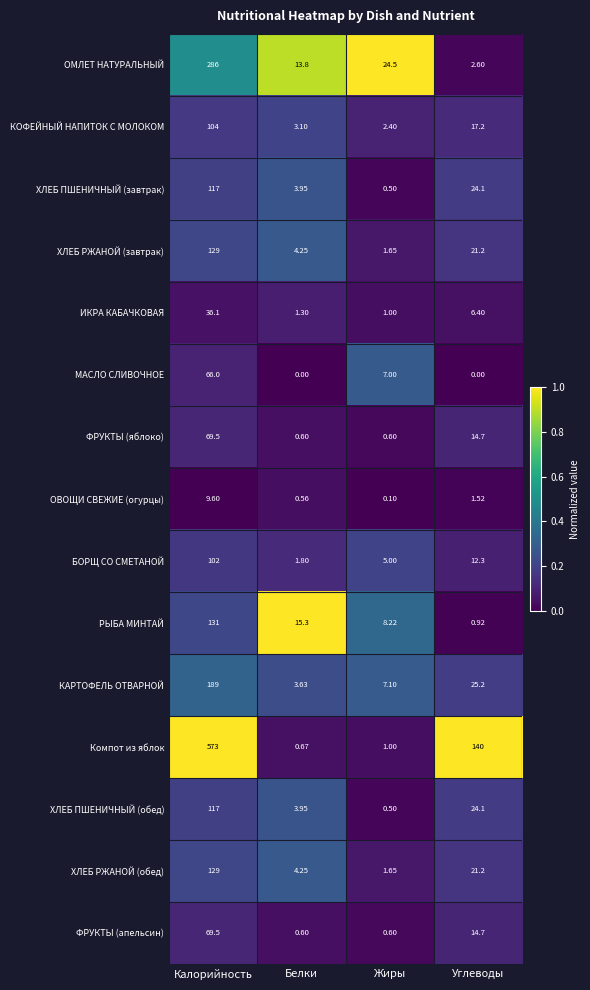

List the labels in order of ОВОЩИ СВЕЖИЕ (огурцы) value, largest first.

Калорийность, Углеводы, Белки, Жиры